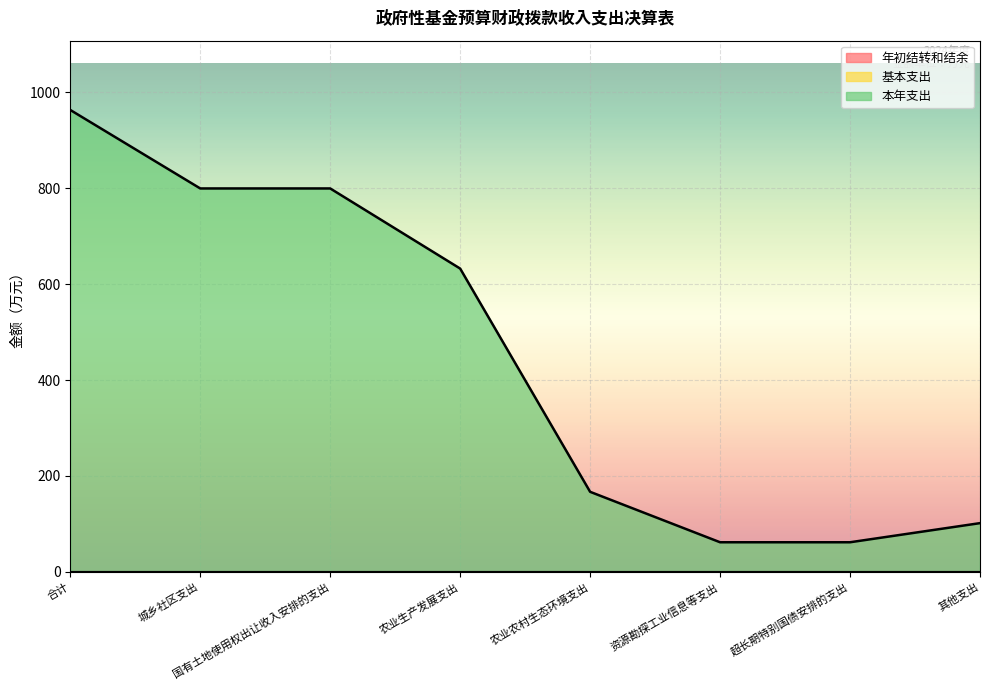

Reading left to right, extract all data points from this chart.

年初结转和结余: 合计=0.0	城乡社区支出=0.0	国有土地使用权出让收入安排的支出=0.0	农业生产发展支出=0.0	农业农村生态环境支出=0.0	资源勘探工业信息等支出=0.0	超长期特别国债安排的支出=0.0	其他支出=0.0
基本支出: 合计=0.0	城乡社区支出=0.0	国有土地使用权出让收入安排的支出=0.0	农业生产发展支出=0.0	农业农村生态环境支出=0.0	资源勘探工业信息等支出=0.0	超长期特别国债安排的支出=0.0	其他支出=0.0
本年支出: 合计=962.9	城乡社区支出=799.3	国有土地使用权出让收入安排的支出=799.3	农业生产发展支出=632.3	农业农村生态环境支出=167.0	资源勘探工业信息等支出=61.9	超长期特别国债安排的支出=61.9	其他支出=101.7